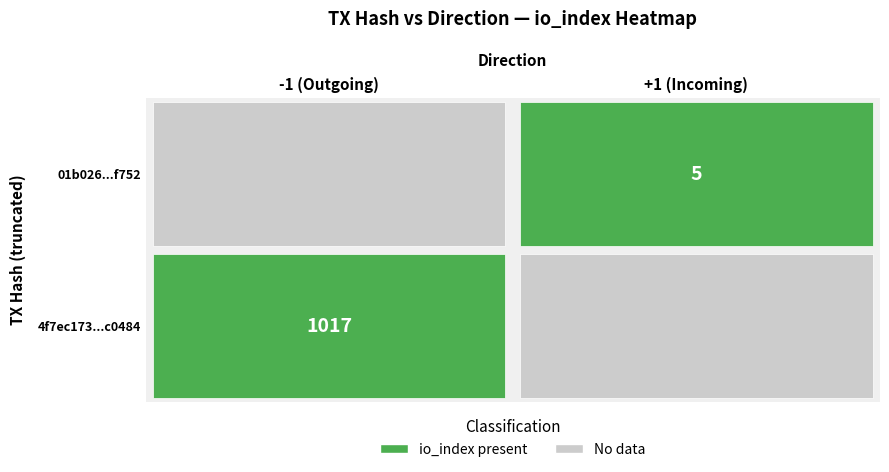

How many series are shown in this chart?

2